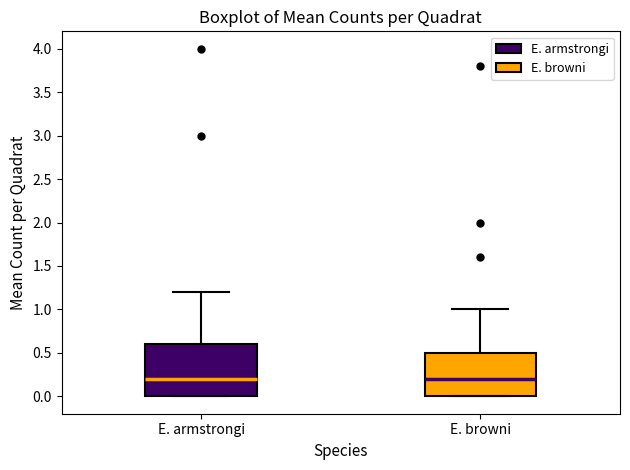

Comparing the boxes themselves (not the whiskers), which one is the tallest?

E. armstrongi